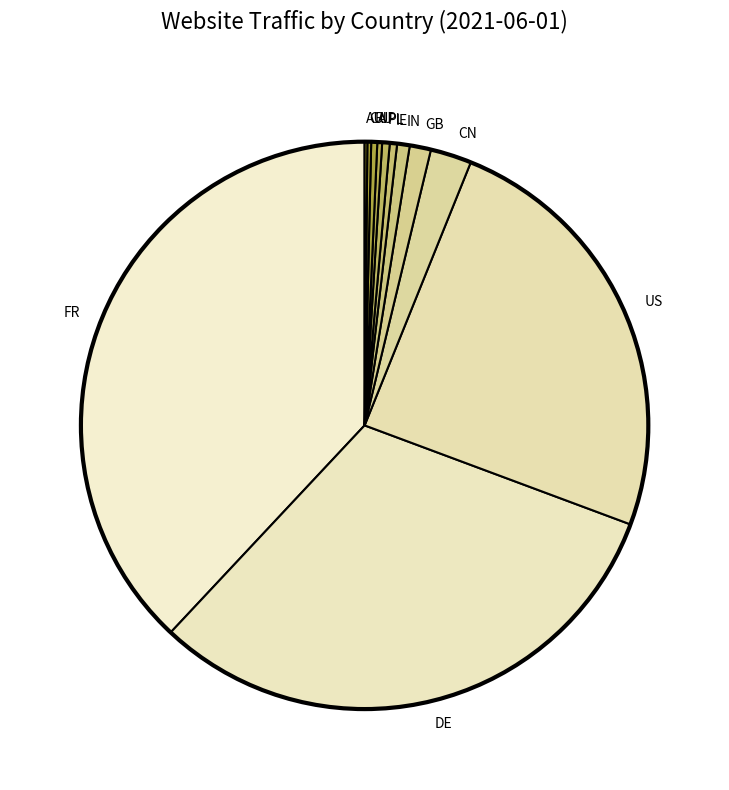

Is it true that GB is 15% of the pie?

False